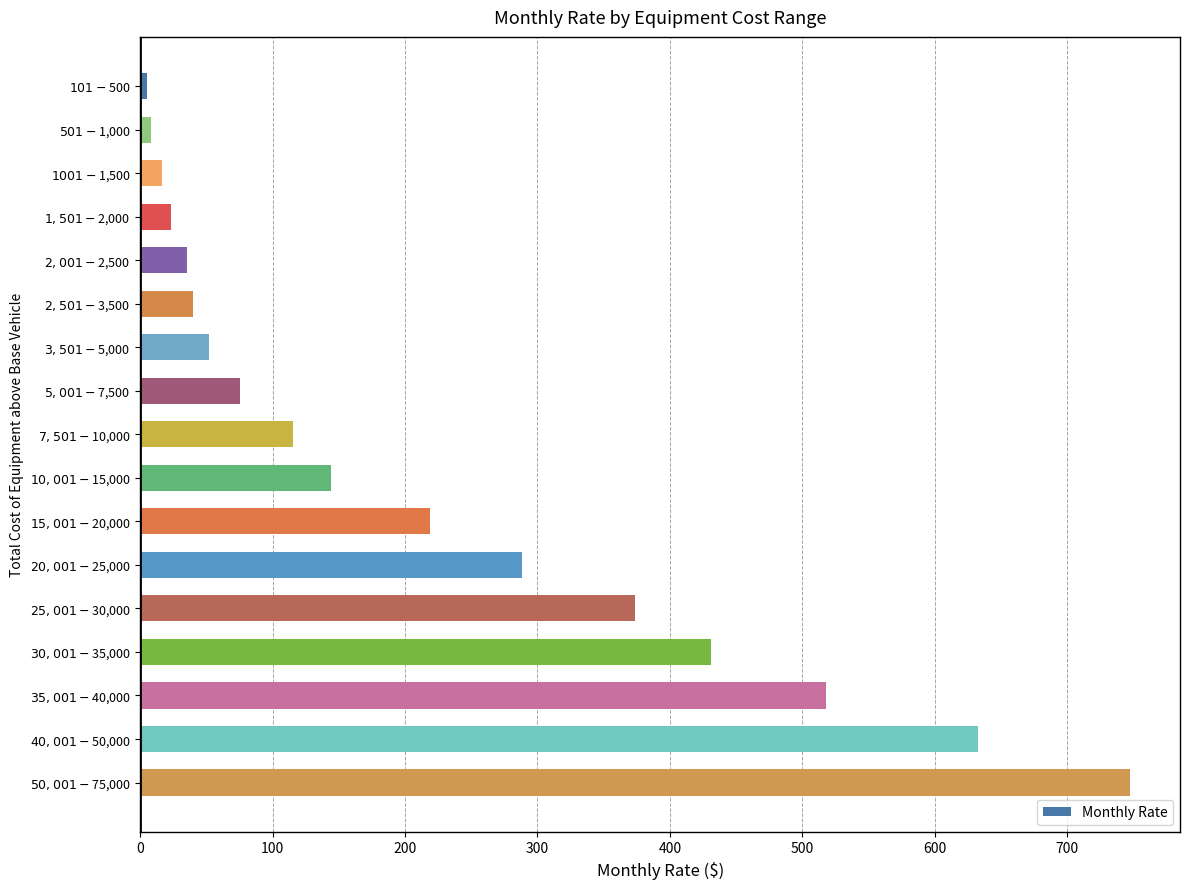

What is the minimum value shown in the chart?

5